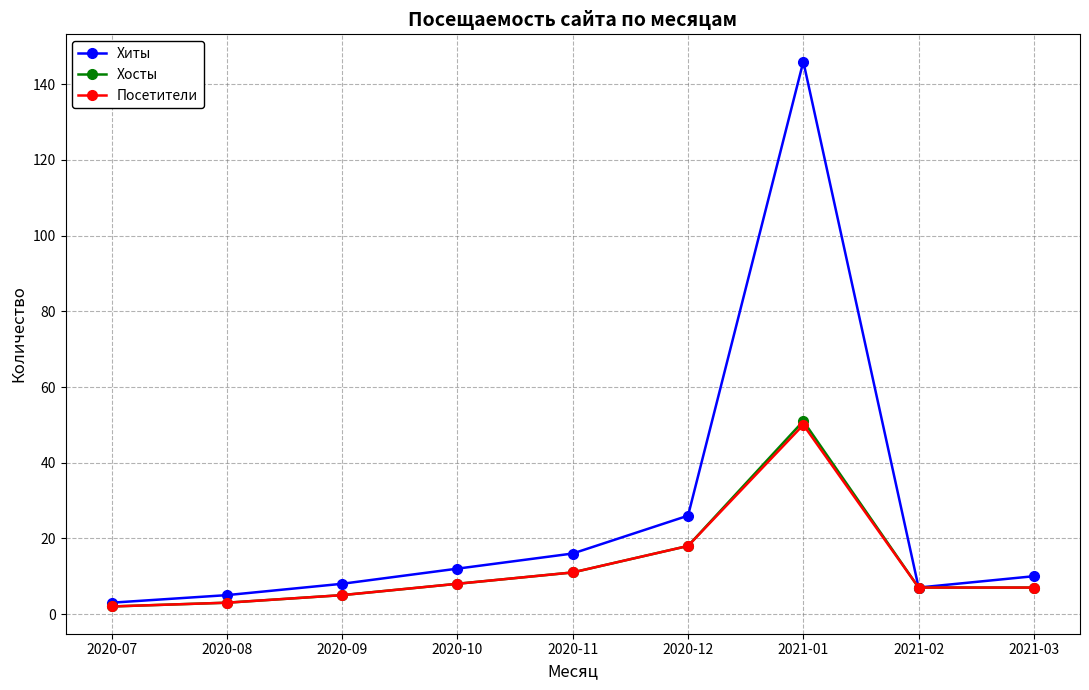

What is the difference between the maximum and minimum values in the Хосты series?

49